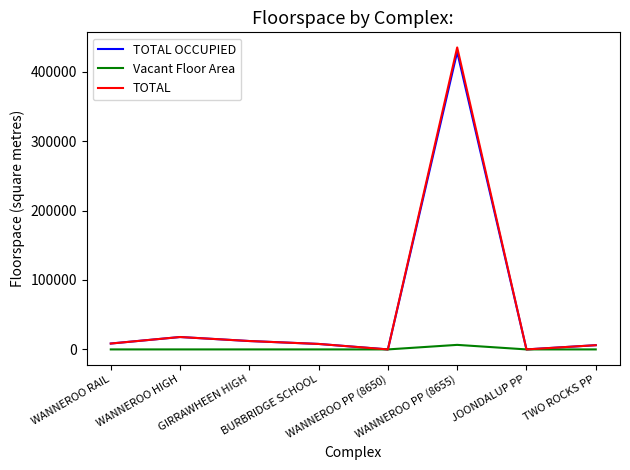

What is the greatest value displayed?

434821